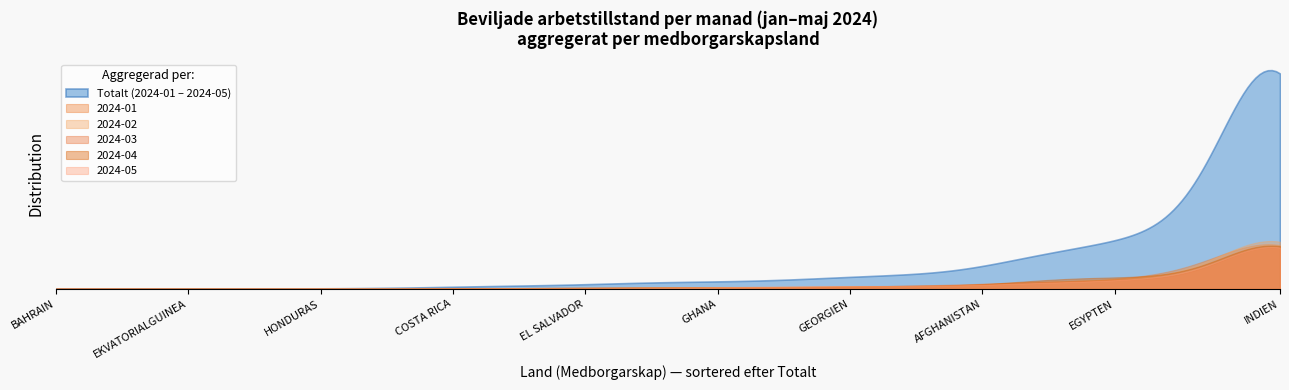

Rank the categories by 2024-05 value from highest to lowest.

INDIEN, IRAN, BRASILIEN, BANGLADESH, EGYPTEN, IRAK, BOSNIEN OCH HERCEGOVINA, FILIPPINERNA, ALBANIEN, AUSTRALIEN, AZERBAJDZJAN, GEORGIEN, AFGHANISTAN, BELARUS, COLOMBIA, ETIOPIEN, GHANA, INDONESIEN, ARGENTINA, ARMENIEN, CHILE, EL SALVADOR, GAMBIA, ALGERIET, BOLIVIA, COSTA RICA, DOMINIKANSKA REPUBLIKEN, ECUADOR, GUATEMALA, BAHRAIN, BARBADOS, BOTSWANA, BURUNDI, DEM REPUBLIKEN KONGO, DOMINICA, EKVATORIALGUINEA, ELFENBENSKUSTEN, HONDURAS